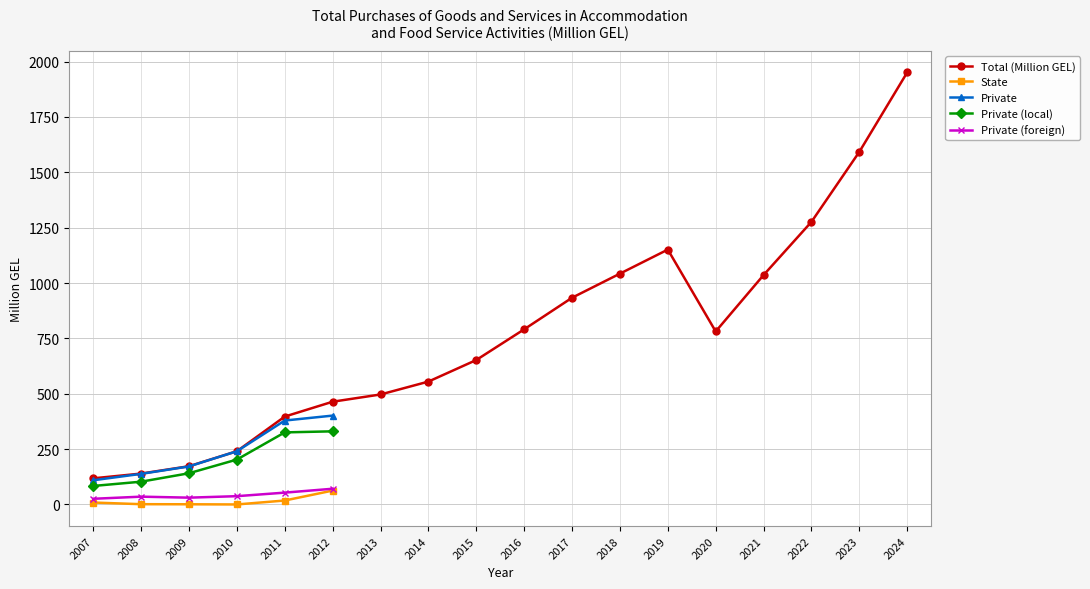

At which label is Private closest to 255?

2010